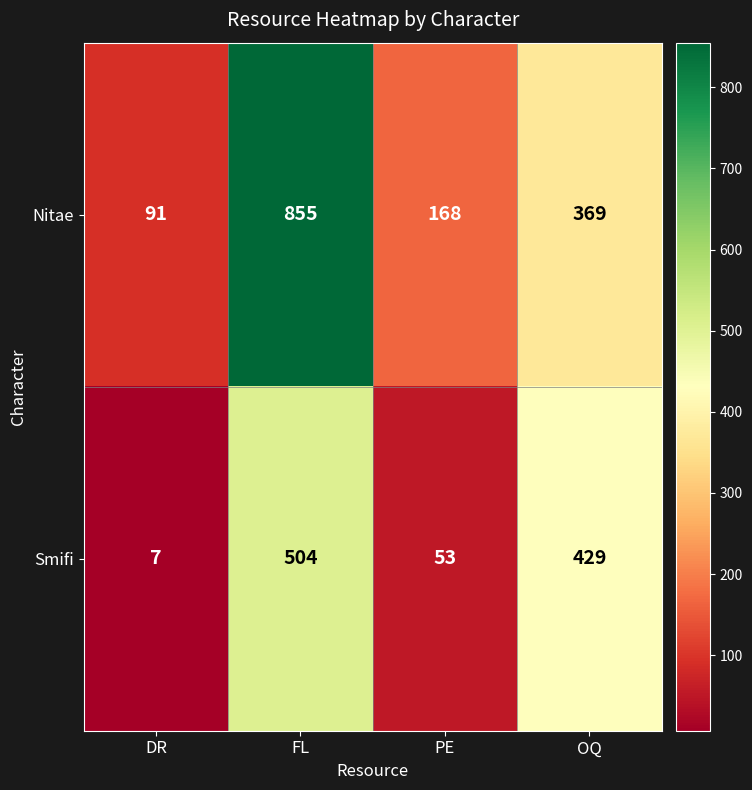

The value of Nitae at PE is 168. True or false?

True